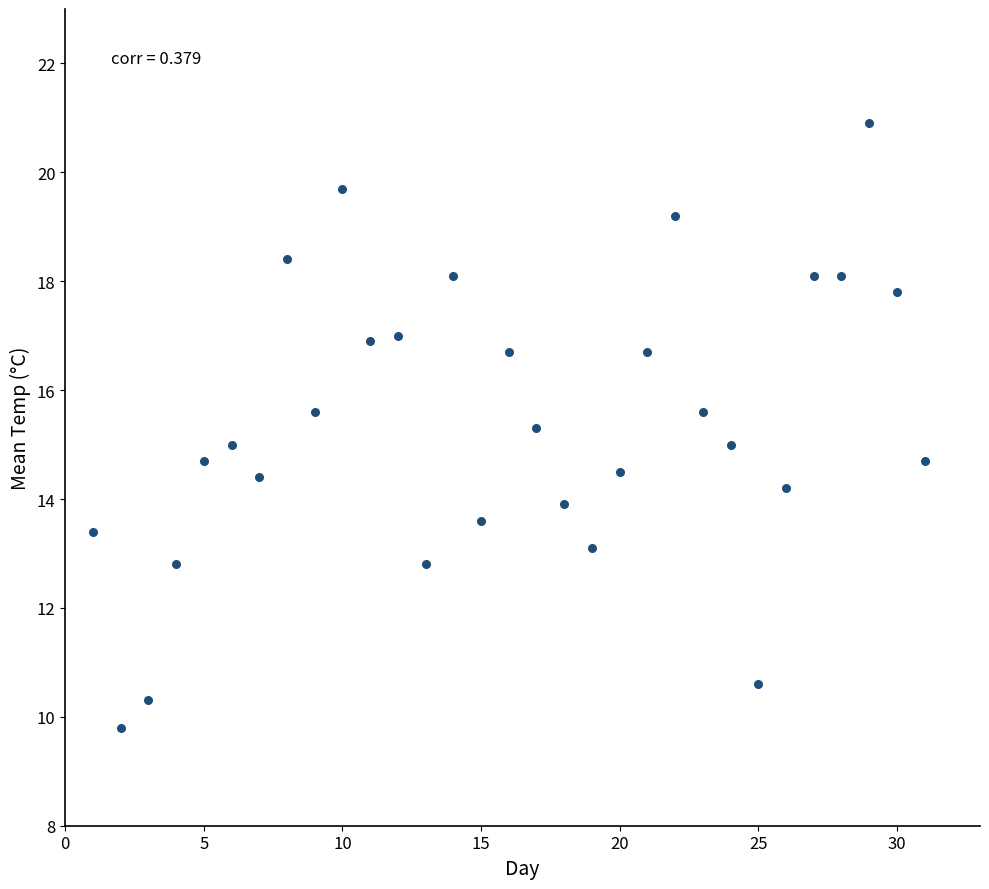

What is the range of Y values (max minus min)?

11.1